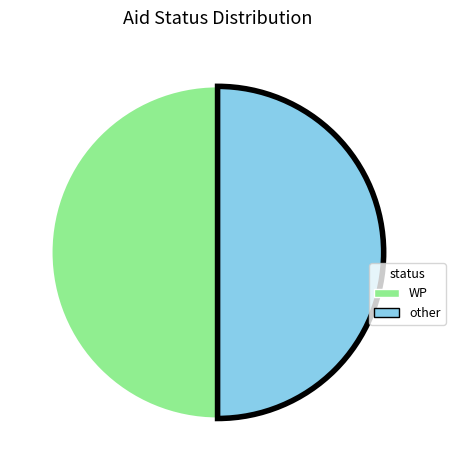

Is the sum of WP and other greater than half?

Yes